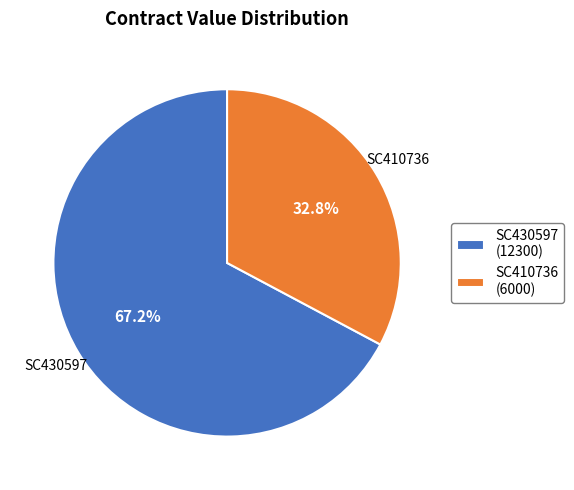

Does any single category account for the majority?

Yes